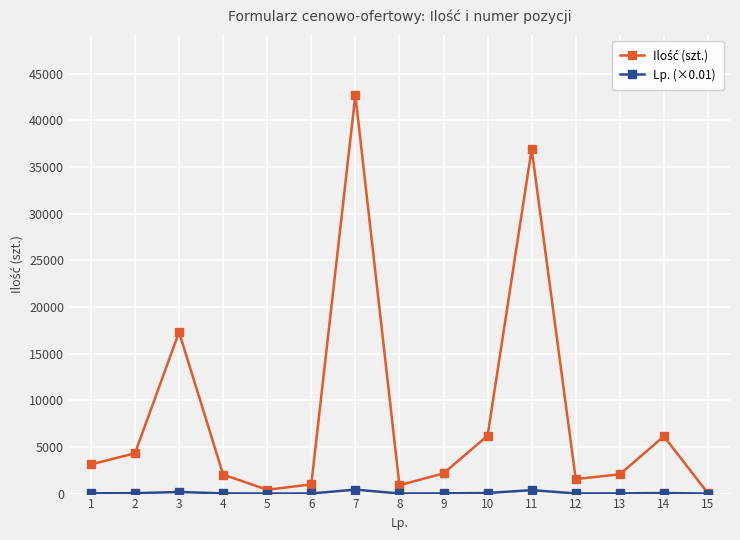

How many data points does each series have?

15